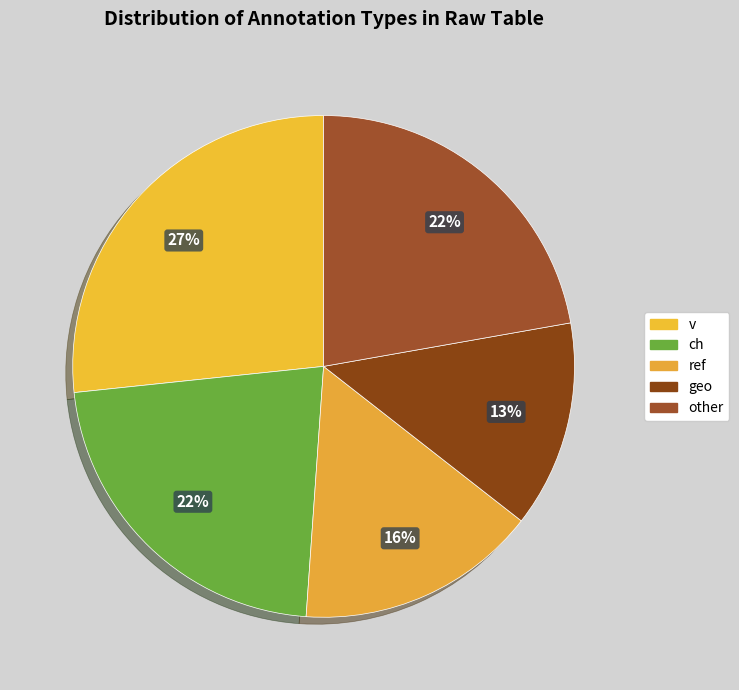

How many segments does this pie chart have?

5